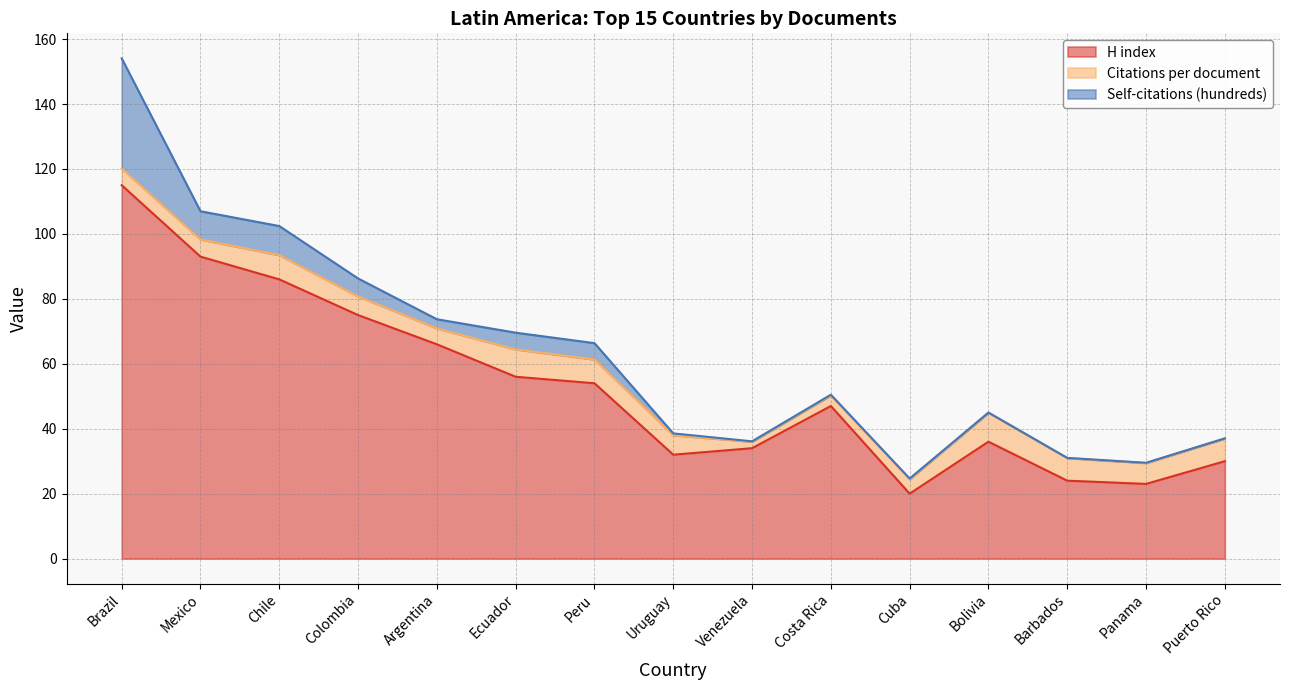

True or false: Citations per document has a value of 1.5 at Uruguay.

False